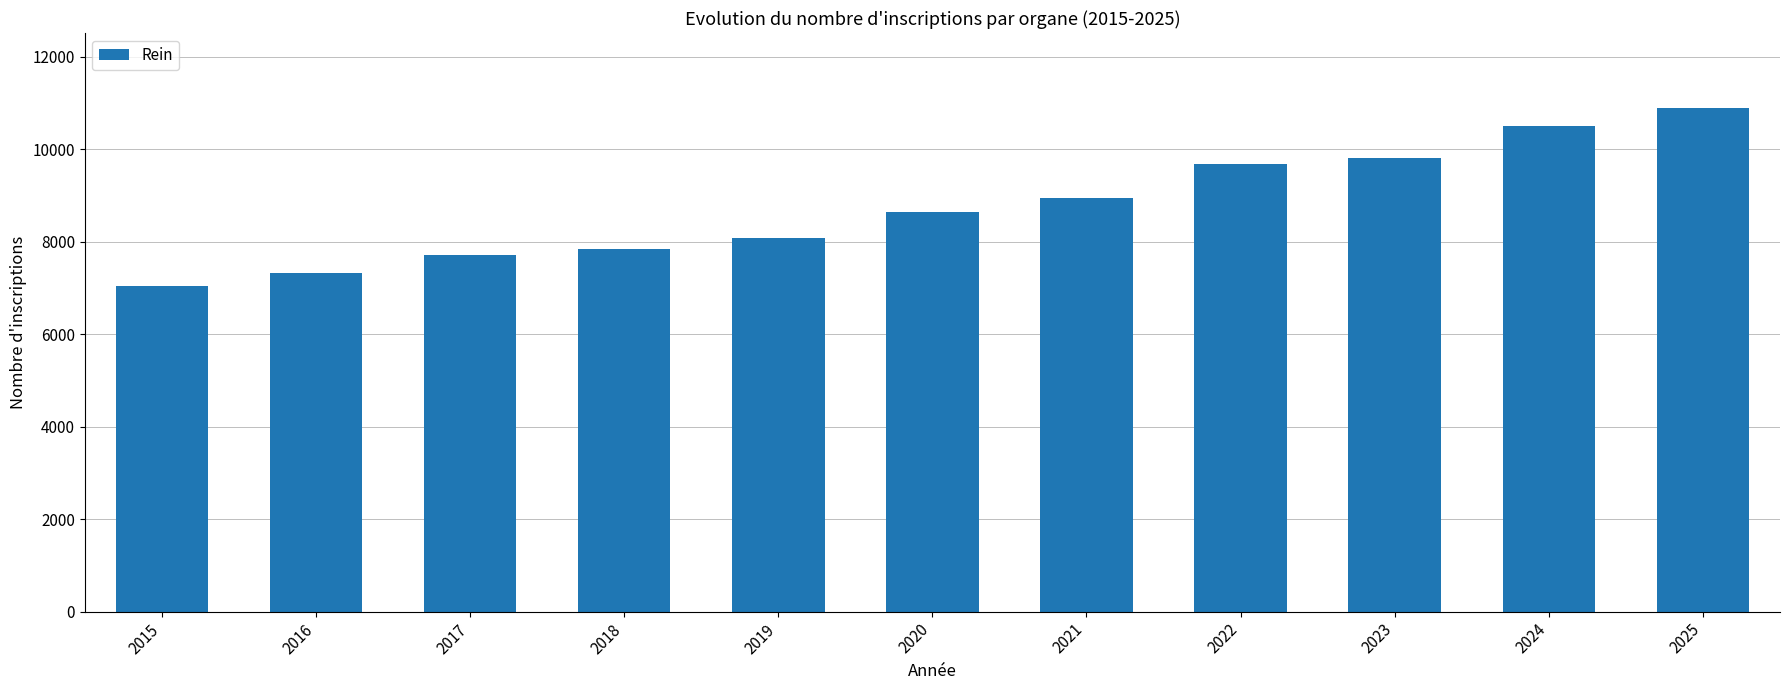

What is the value of the 2nd bar from the left?

7333